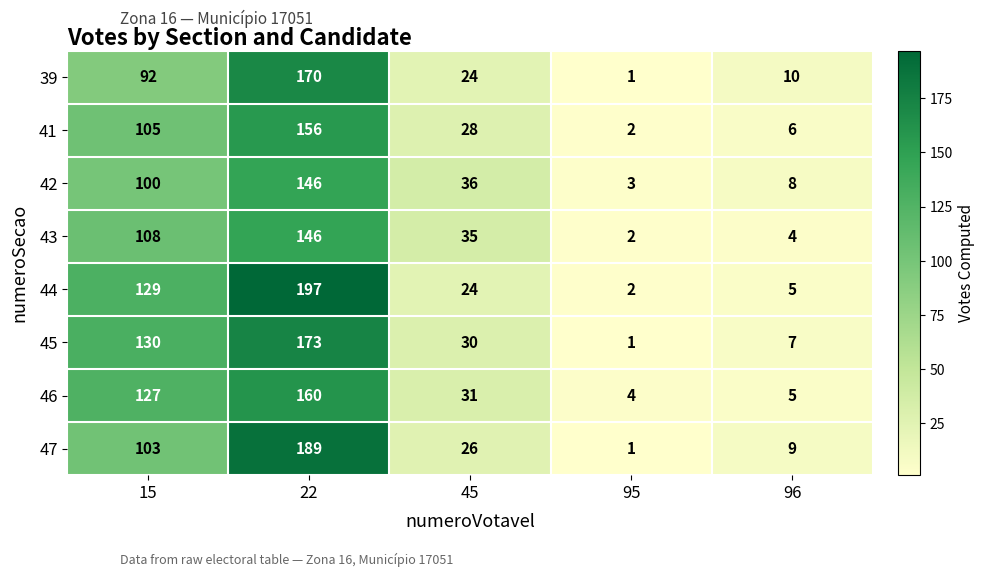

Read the 46 value at 22, to the nearest 10.

160